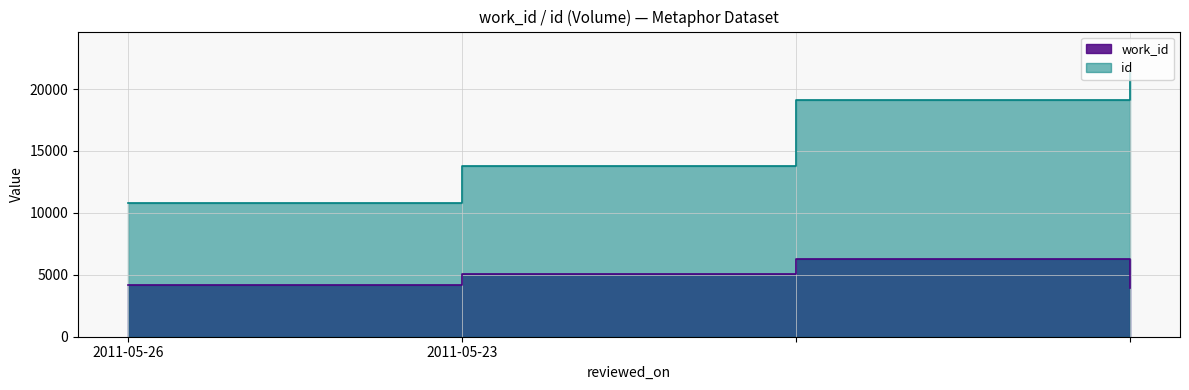

Reading left to right, extract all data points from this chart.

work_id: 4167	5095	6264	3938
id: 10800	13766	19140	21427